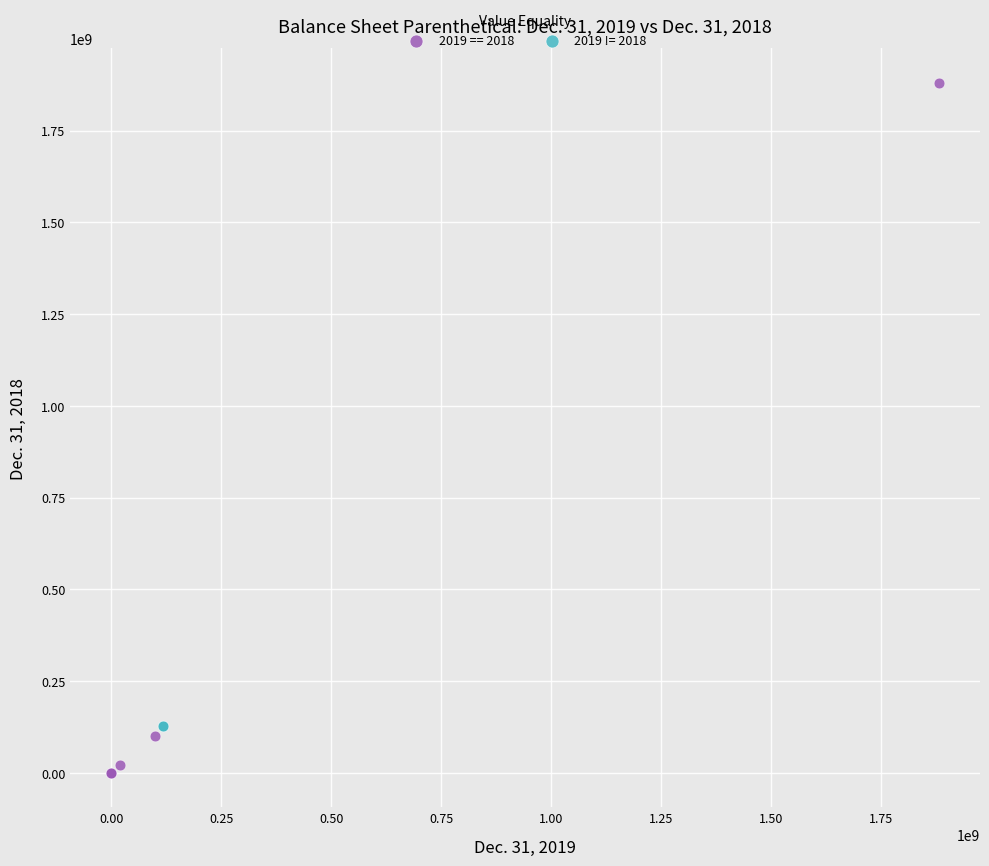

What are all the series names shown in the legend?

2019 == 2018, 2019 != 2018